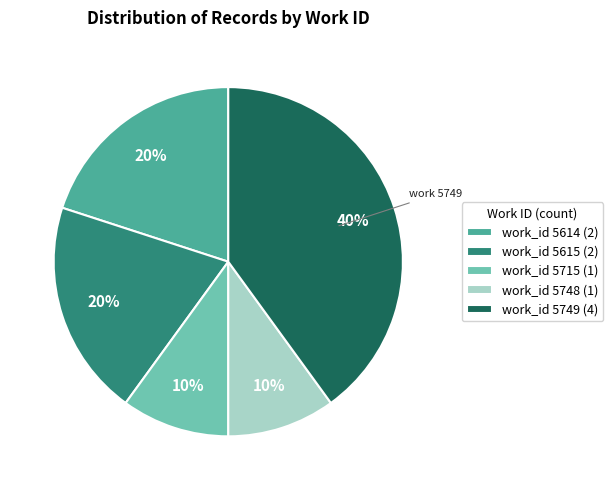

Does any single category account for the majority?

No